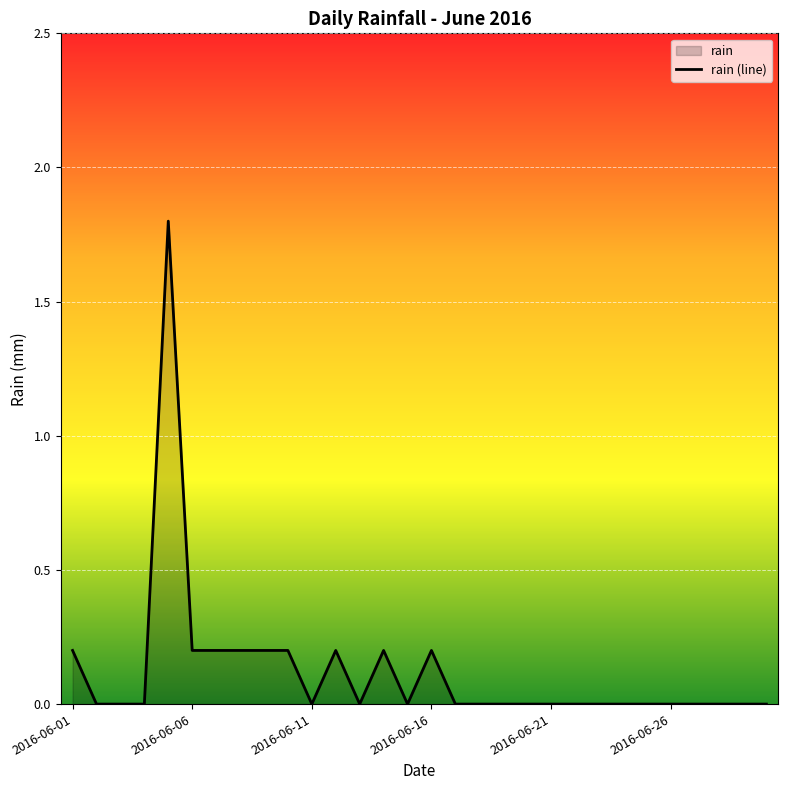

What is the maximum value shown in the chart?

1.8